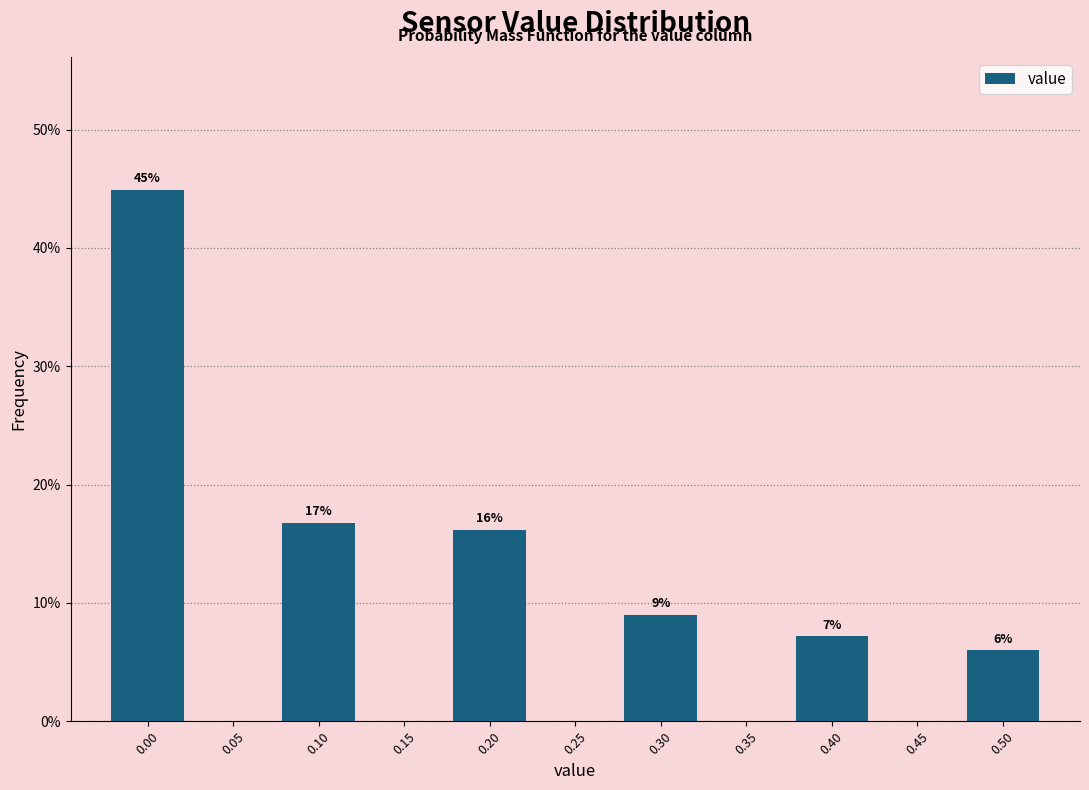

Which range on the x-axis has the tallest bar?

-0.025 to 0.025